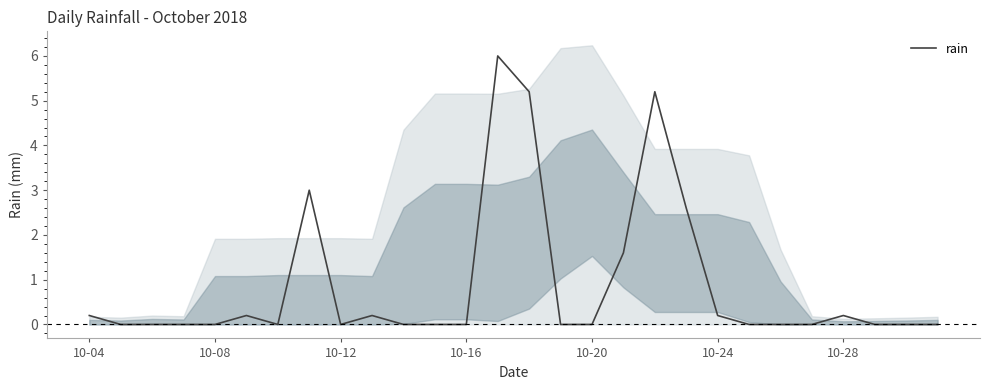

What position from the left is 23?

24